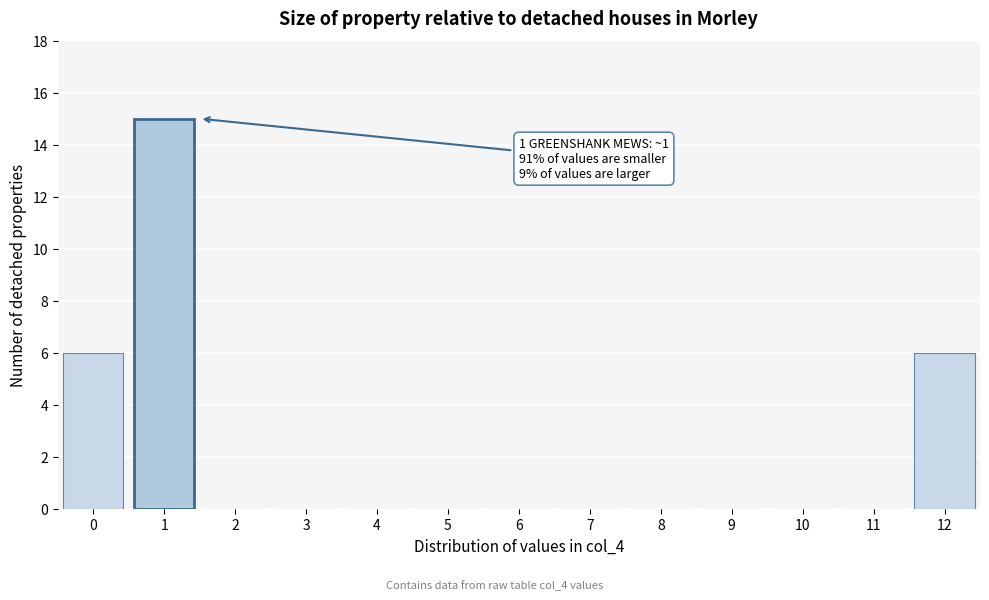

Reading right to left, list all the values displayed in this chart.

12=6	11=0	10=0	9=0	8=0	7=0	6=0	5=0	4=0	3=0	2=0	1=15	0=6